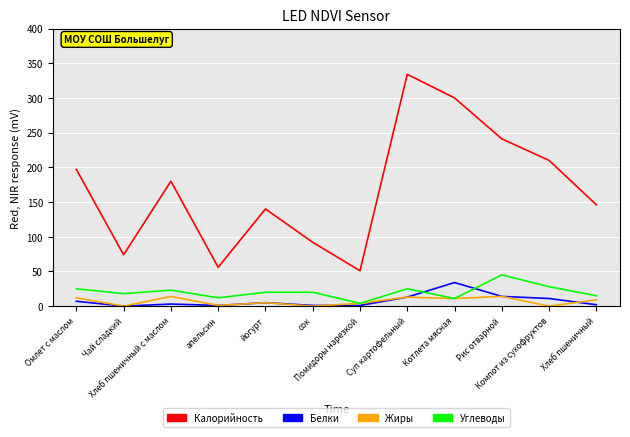

Between йогурт and Суп картофельный, which series saw the biggest shift?

Калорийность